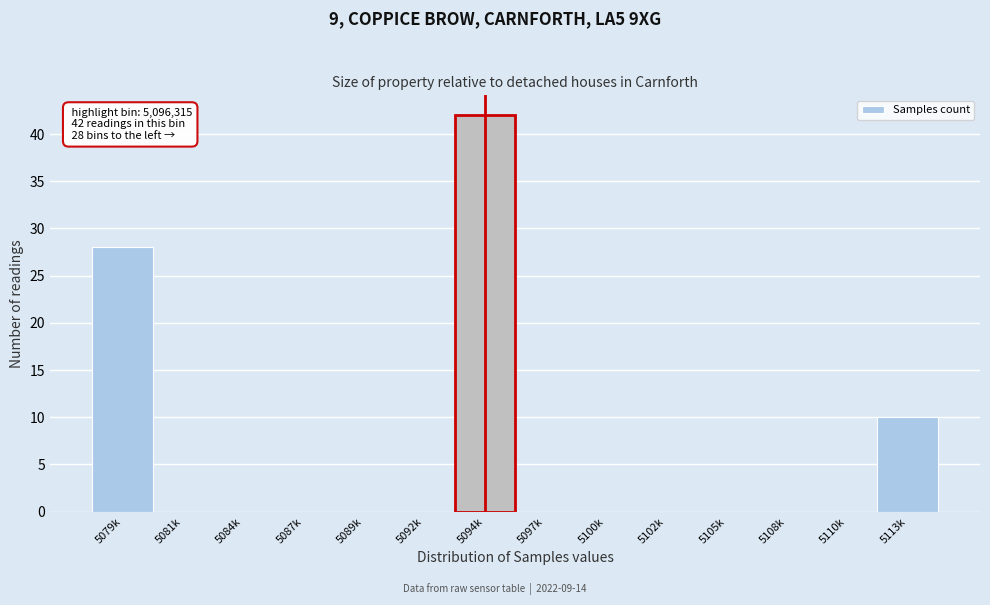

Reading left to right, list all the values displayed in this chart.

5079k=28	5081k=0	5084k=0	5087k=0	5089k=0	5092k=0	5094k=42	5097k=0	5100k=0	5102k=0	5105k=0	5108k=0	5110k=0	5113k=10